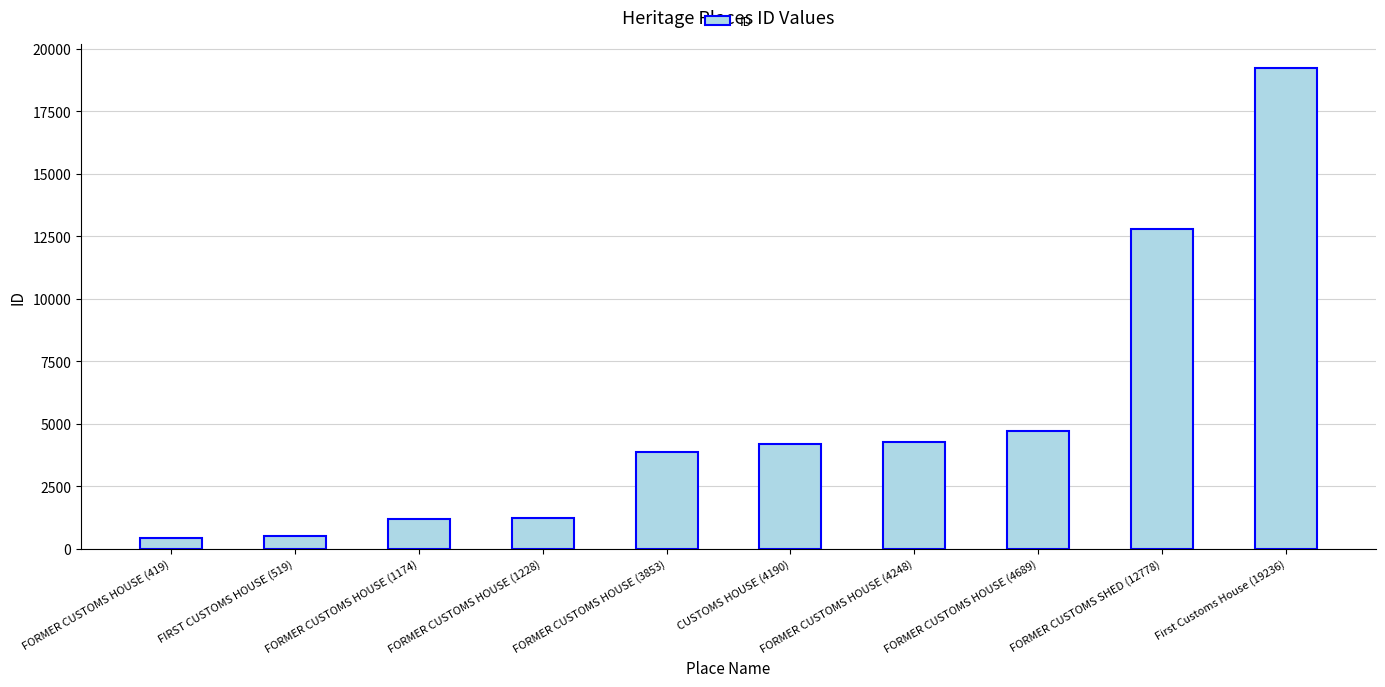

What is the value of the 7th bar from the left?

4248